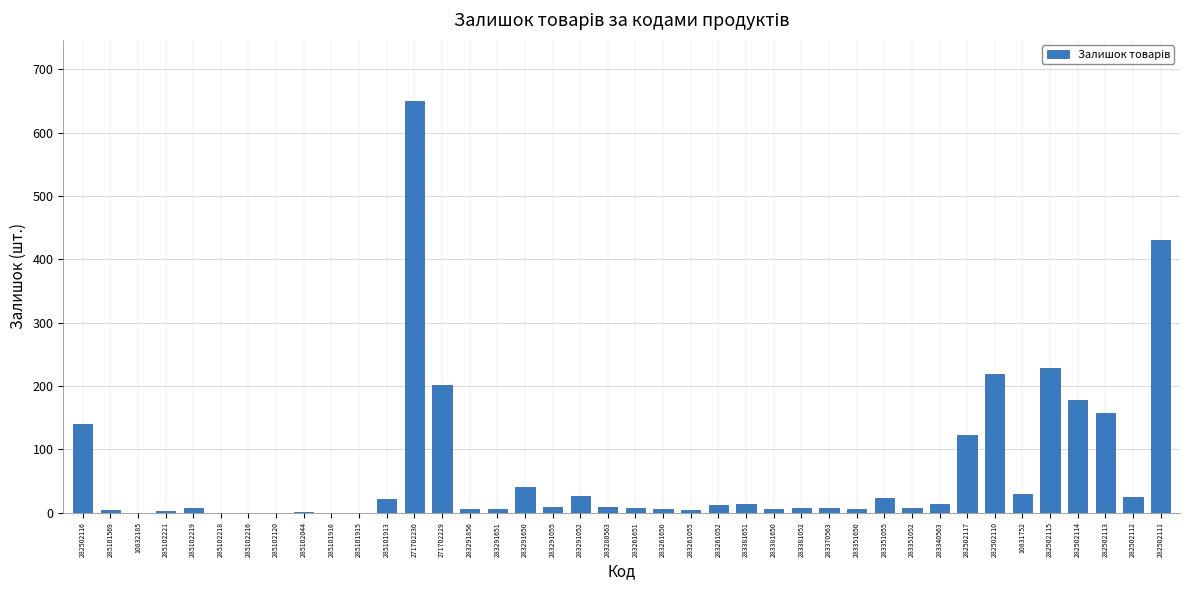

Count the number of categories in the chart.

40